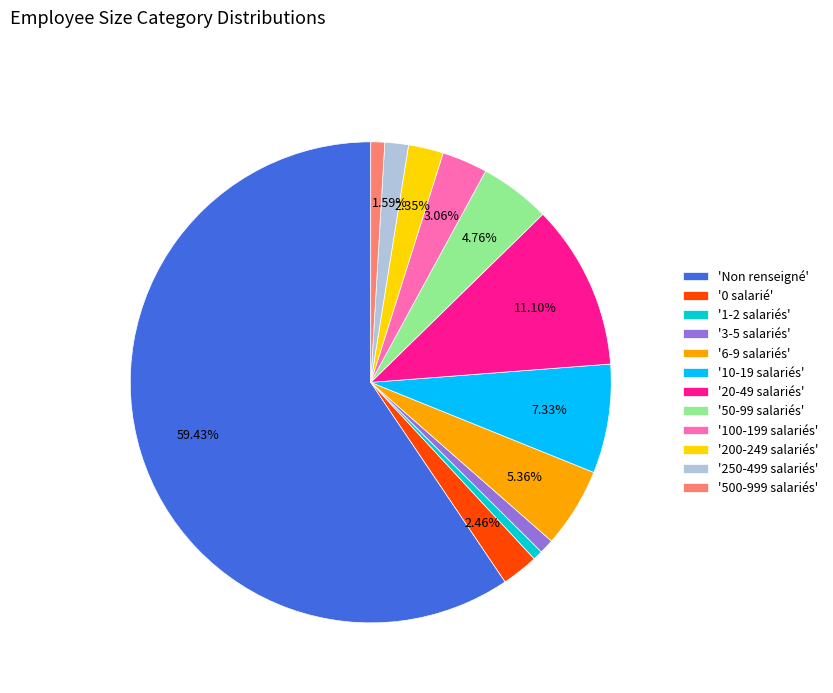

Which category has the biggest portion of the pie?

'Non renseigné'